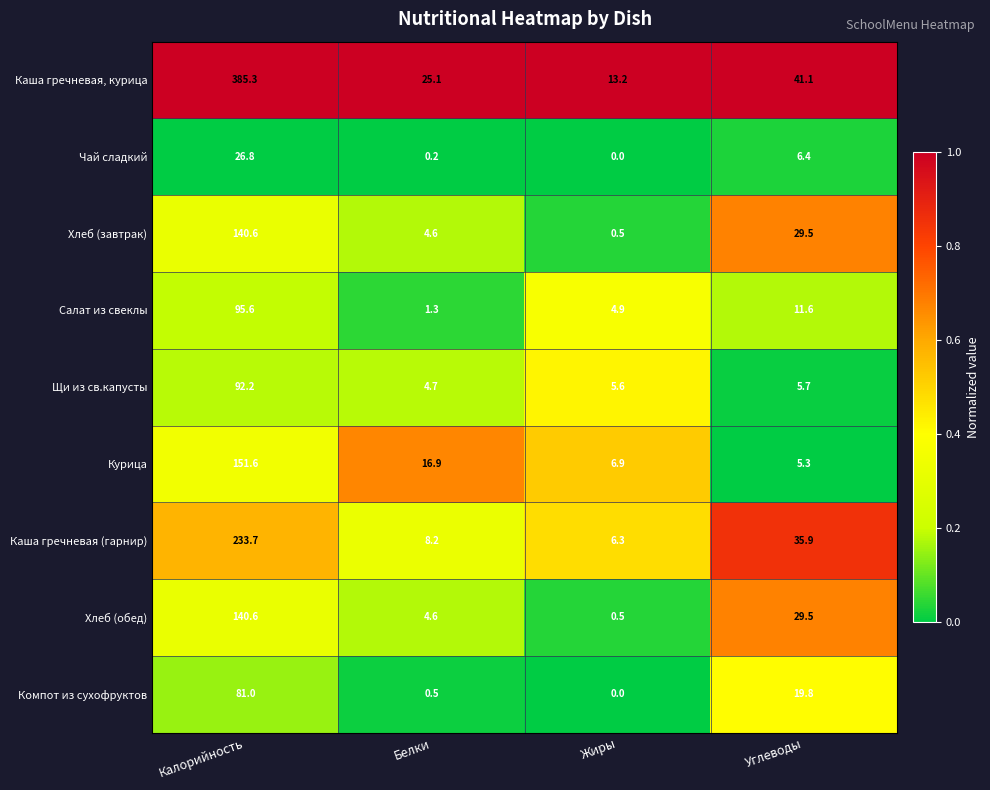

The Курица series shows 151.6 at Калорийность. True or false?

True